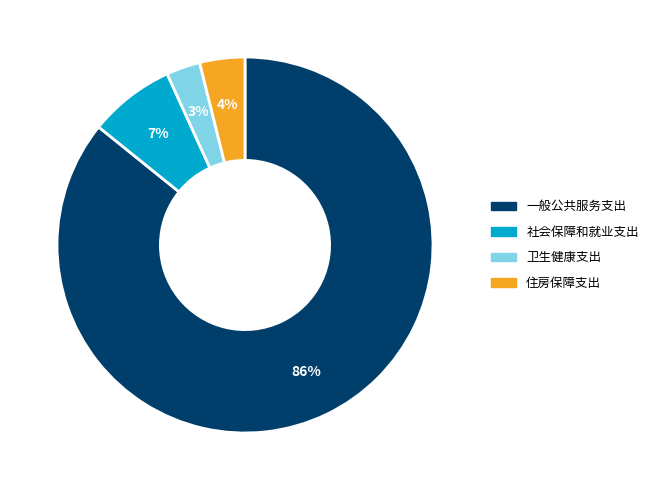

Do 一般公共服务支出 and 社会保障和就业支出 together represent more than half of the pie?

Yes